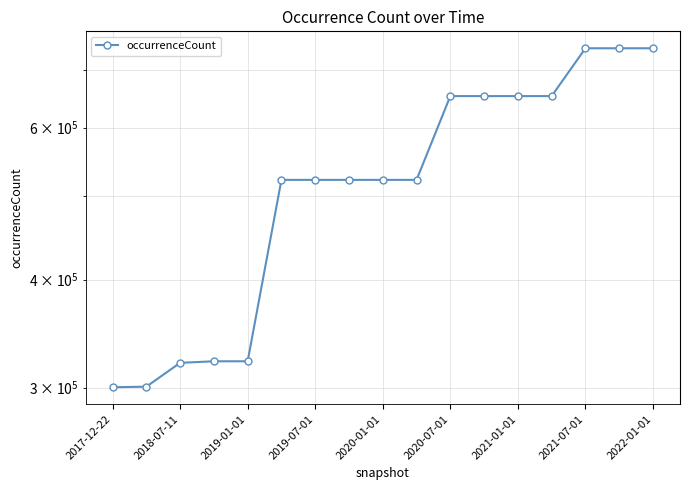

What is the difference between the values at 11 and 2017-12-22?

352184